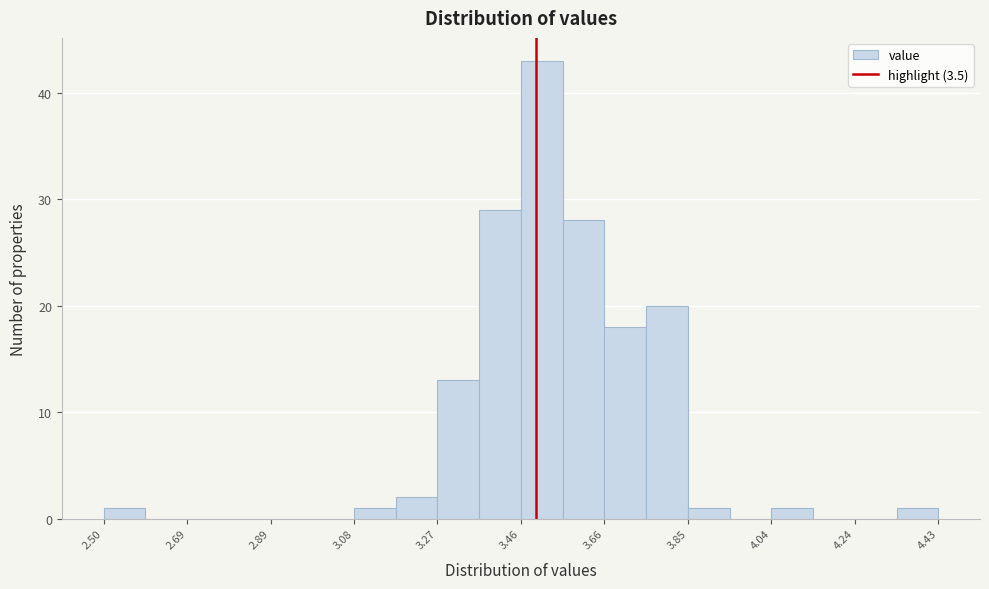

Reading left to right, list every bar in this chart as the range it spans on the x-axis followed by its height. Neither the bar edges nor the heights are printed on the chart, so give them approximately, as read against the axes.

2.50 to 2.60: 1
2.60 to 2.70: 0
2.70 to 2.78: 0
2.78 to 2.88: 0
2.88 to 2.98: 0
2.98 to 3.08: 0
3.08 to 3.18: 1
3.18 to 3.28: 2
3.28 to 3.36: 13
3.36 to 3.46: 29
3.46 to 3.56: 43
3.56 to 3.66: 28
3.66 to 3.76: 18
3.76 to 3.86: 20
3.86 to 3.94: 1
3.94 to 4.04: 0
4.04 to 4.14: 1
4.14 to 4.24: 0
4.24 to 4.34: 0
4.34 to 4.44: 1